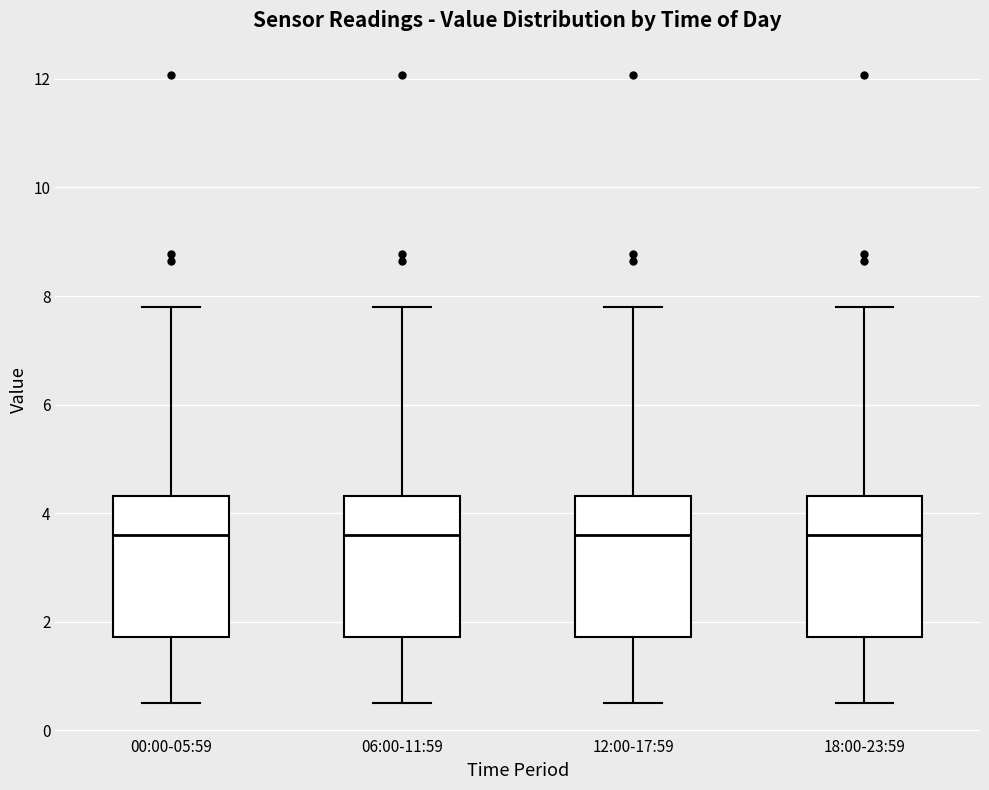

Reading left to right, read every box against the y-axis: the position of its median line, the range the box covers, and the ends of its whiskers. The values are not printed on the chart, so give them approximately, as read against the axis.

00:00-05:59: median 3.6, box 1.8 to 4.4, whiskers 0.6 to 7.8
06:00-11:59: median 3.6, box 1.8 to 4.4, whiskers 0.6 to 7.8
12:00-17:59: median 3.6, box 1.8 to 4.4, whiskers 0.6 to 7.8
18:00-23:59: median 3.6, box 1.8 to 4.4, whiskers 0.6 to 7.8